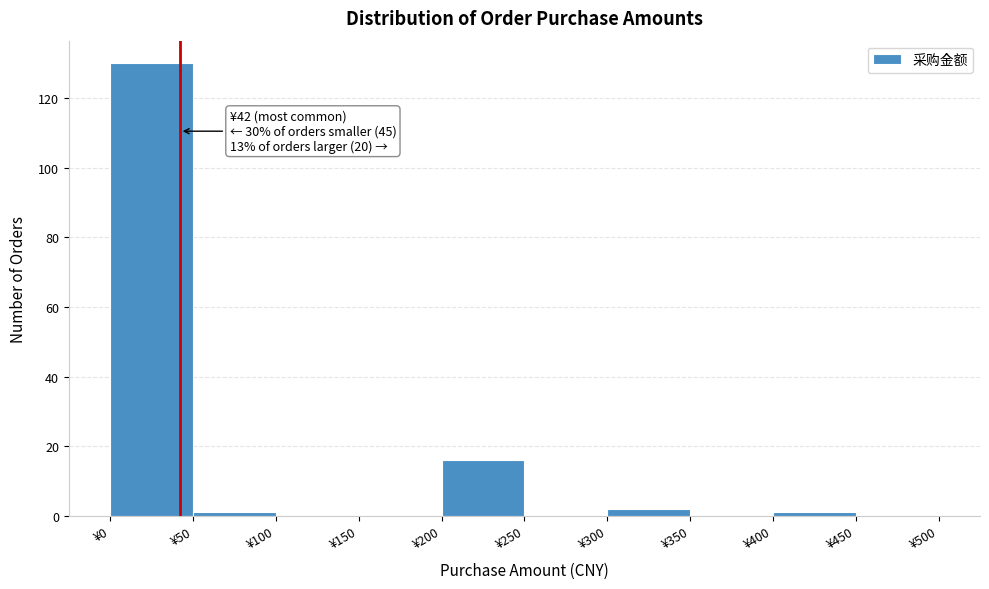

Which range on the x-axis has the tallest bar?

0 to 50